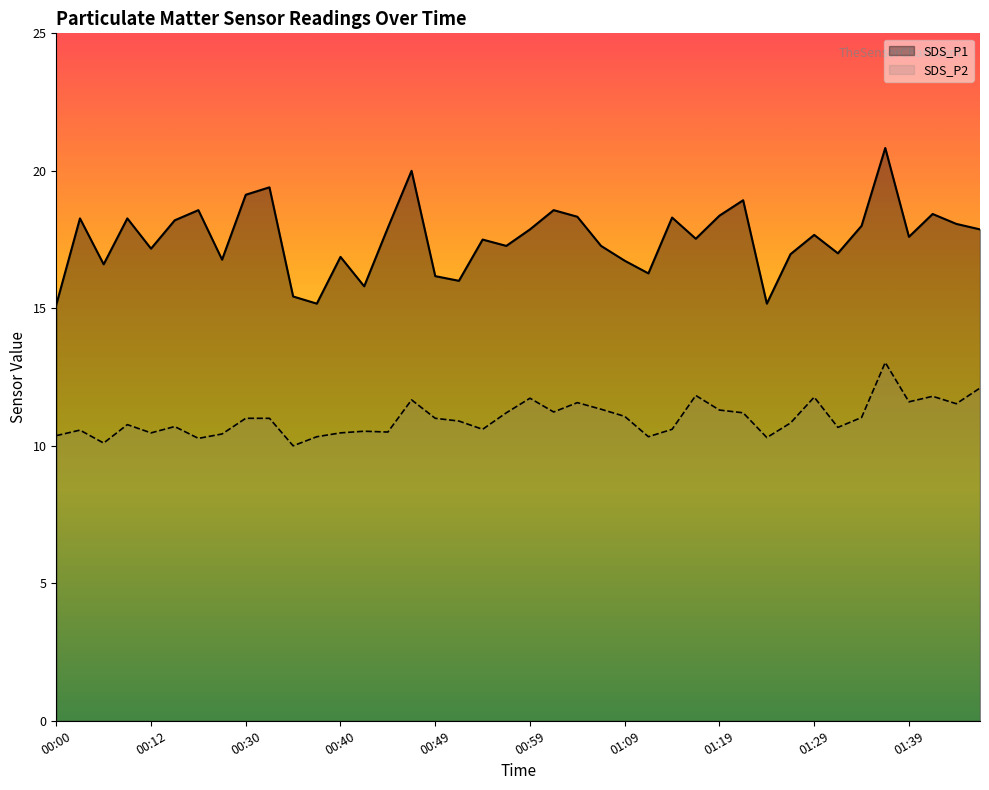

True or false: SDS_P2 and SDS_P1 intersect in this chart.

False